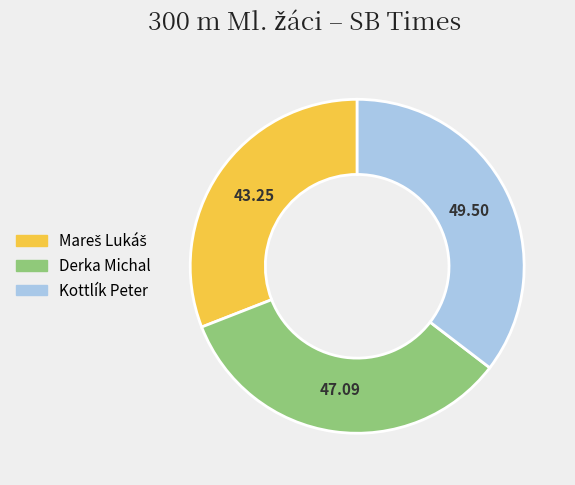

Count the number of slices in the pie.

3